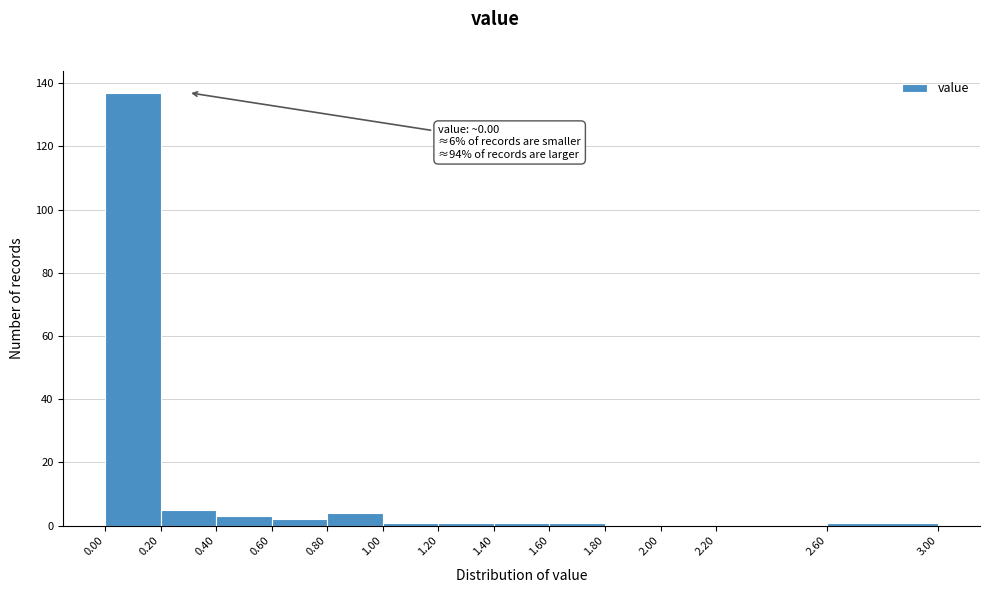

Which range on the x-axis has the tallest bar?

0.00 to 0.20